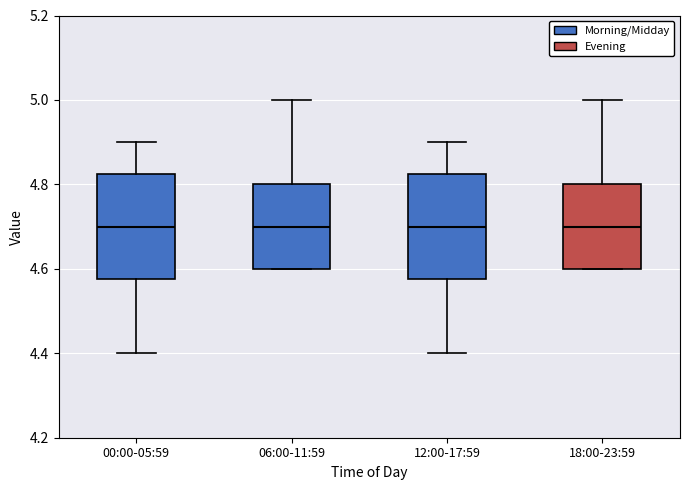

Where does the upper whisker of the box for 12:00-17:59 end on the y-axis? The values are not printed on the chart, so give them approximately, as read against the axis.

4.90